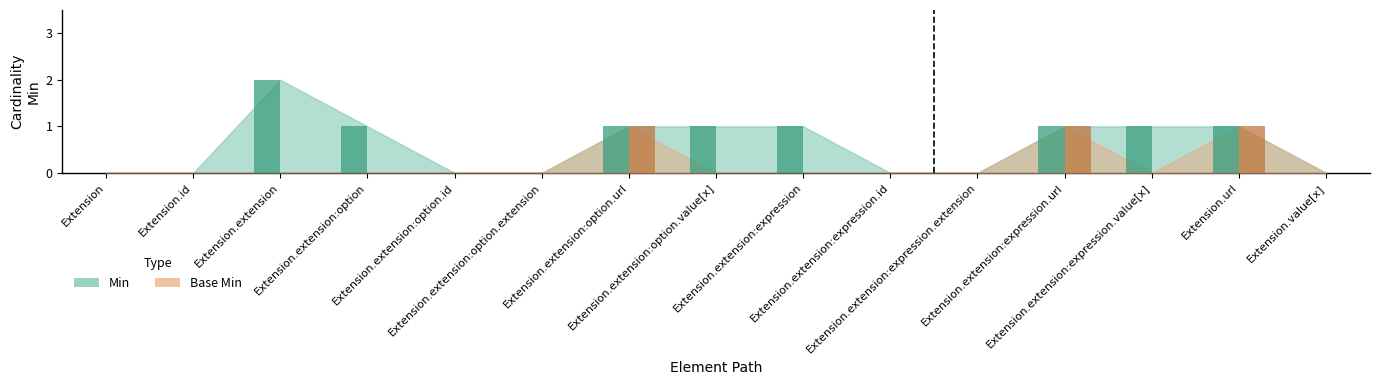

At which category is the sum across all series the highest?

Extension.extension